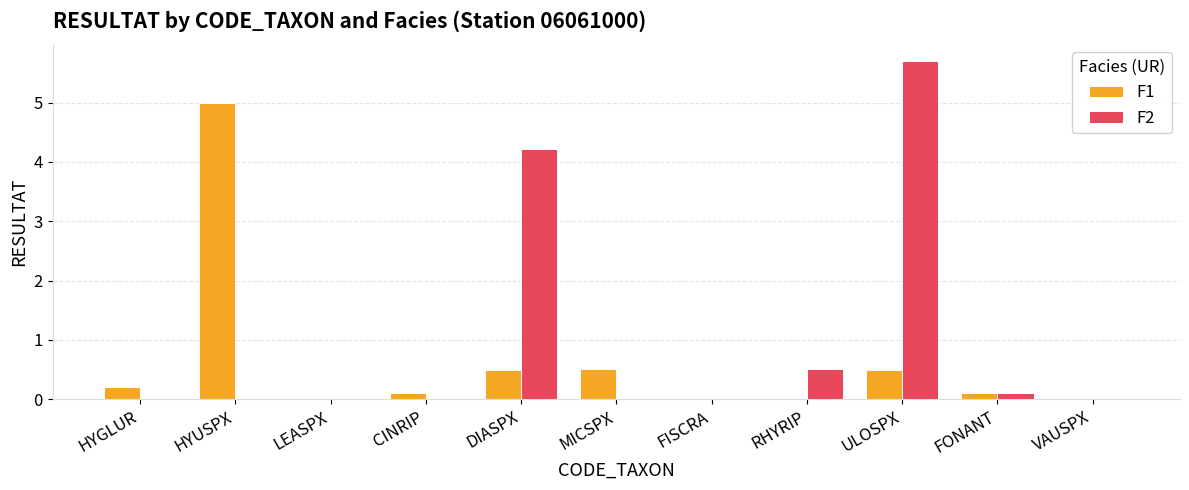

How many data points does each series have?

11